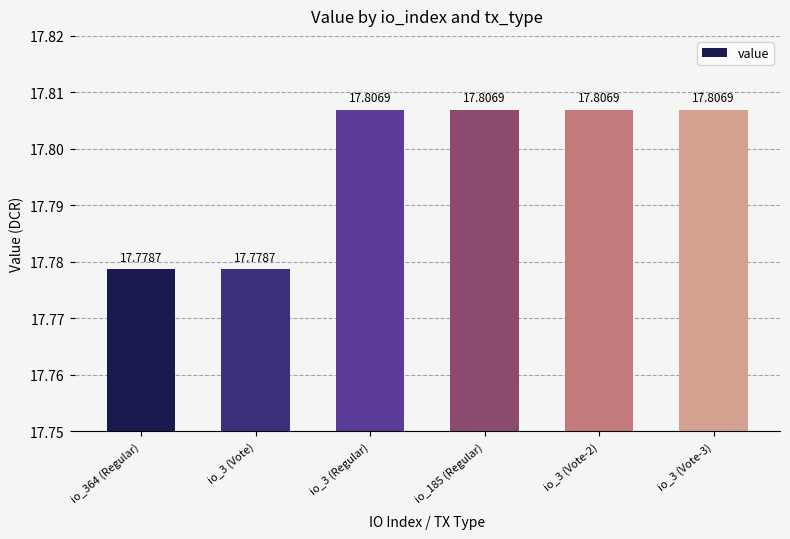

What is the smallest value displayed?

17.8